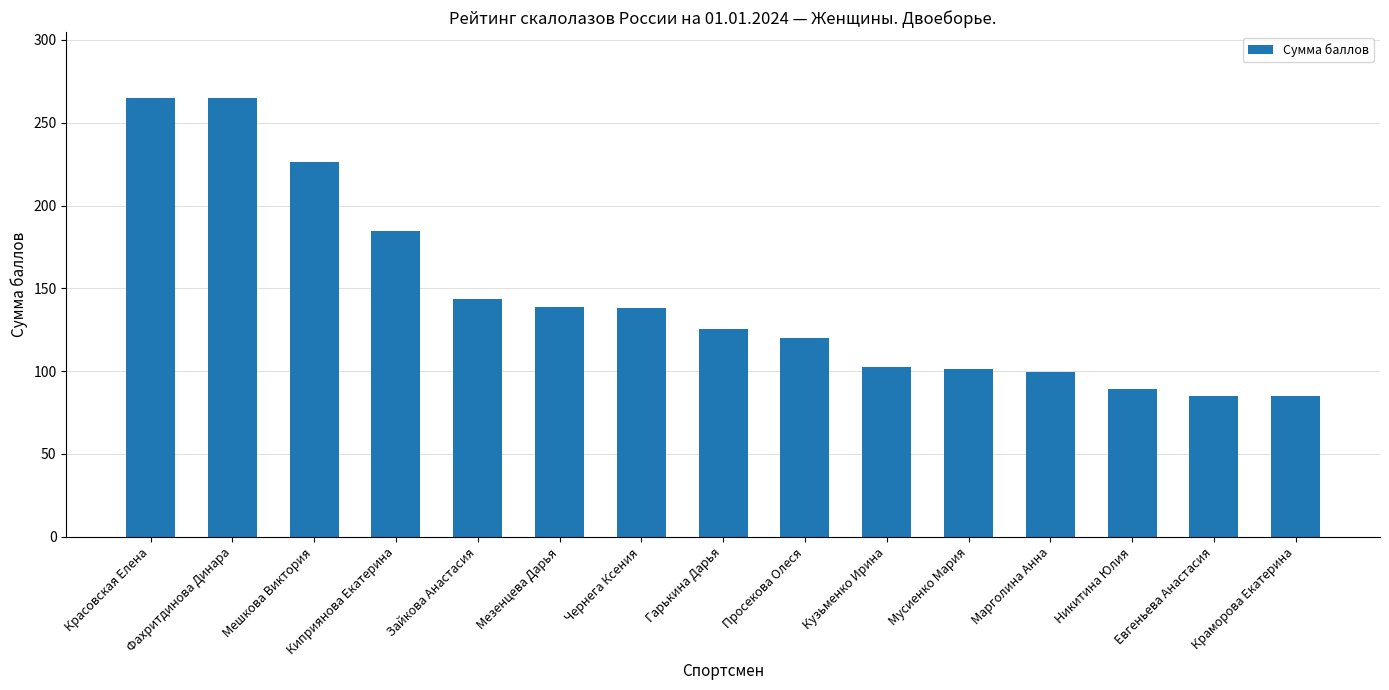

How many bars are there in total?

15